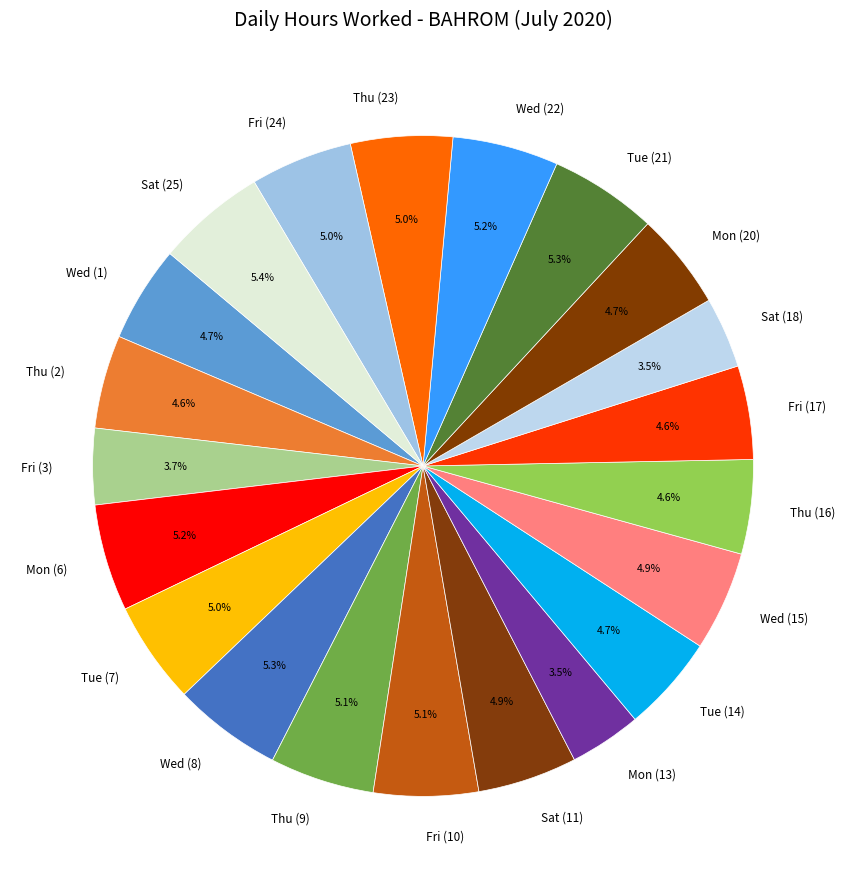

Does Sat (18) represent more than half of the total?

No